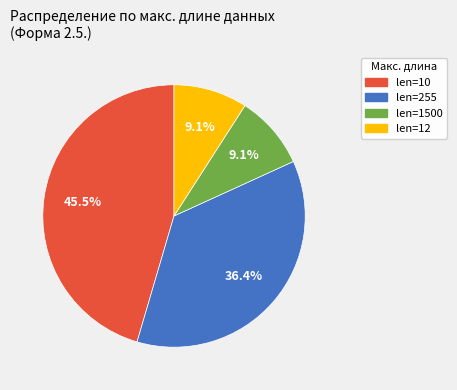

Does any single category account for the majority?

No